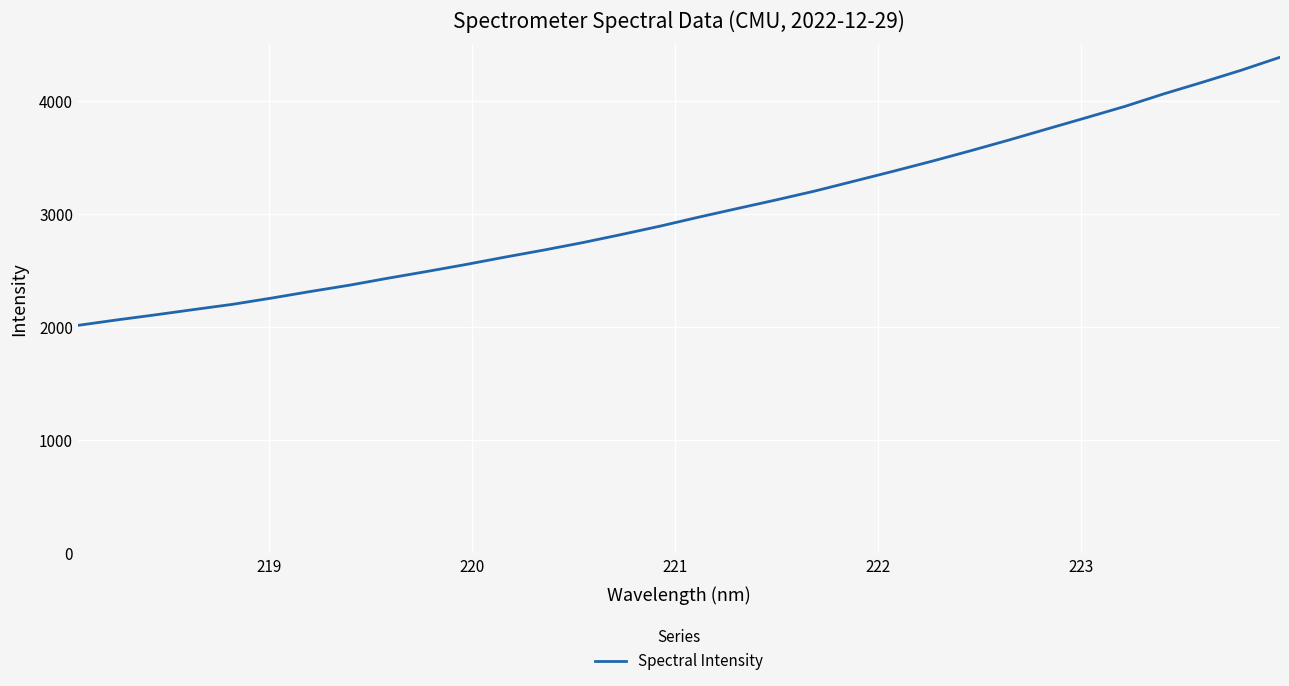

Does the chart display data point markers on the line(s)?

No